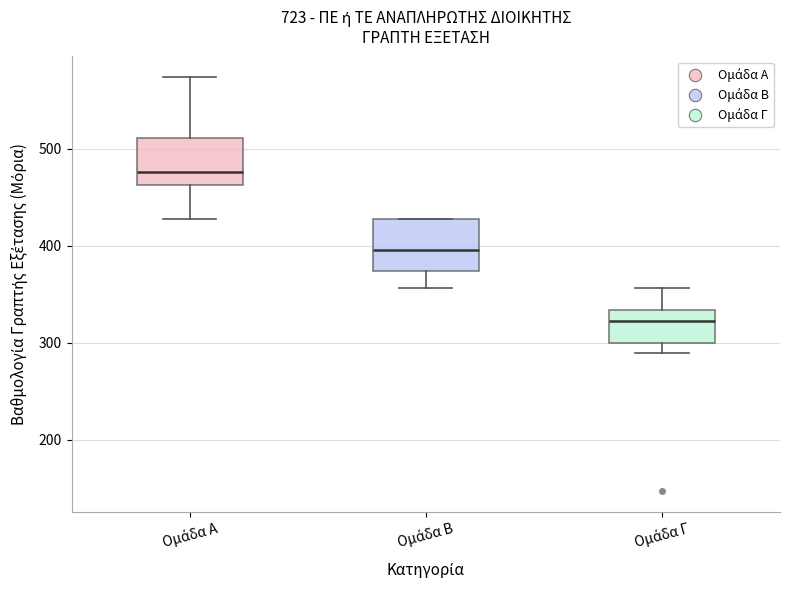

Reading left to right, read every box against the y-axis: the position of its median line, the range the box covers, and the ends of its whiskers. The values are not printed on the chart, so give them approximately, as read against the axis.

Ομάδα Α: median 480, box 460 to 510, whiskers 430 to 570
Ομάδα Β: median 400, box 370 to 430, whiskers 360 to 430
Ομάδα Γ: median 320, box 300 to 330, whiskers 290 to 360